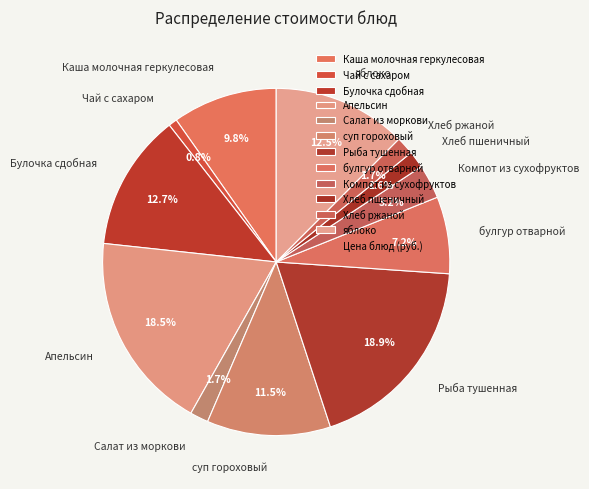

Count the number of slices in the pie.

12